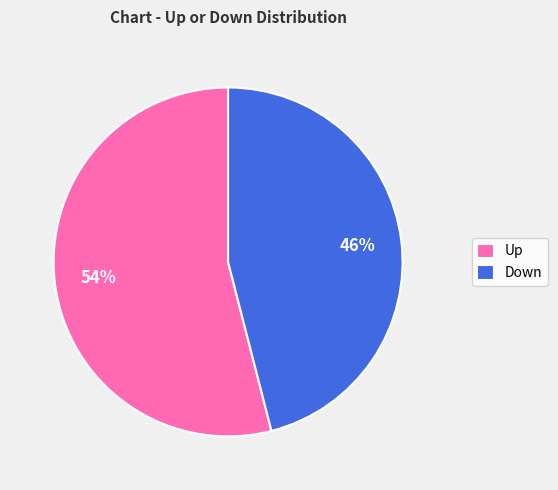

To the nearest percent, what is the difference between the largest and smallest slice percentages?

8%